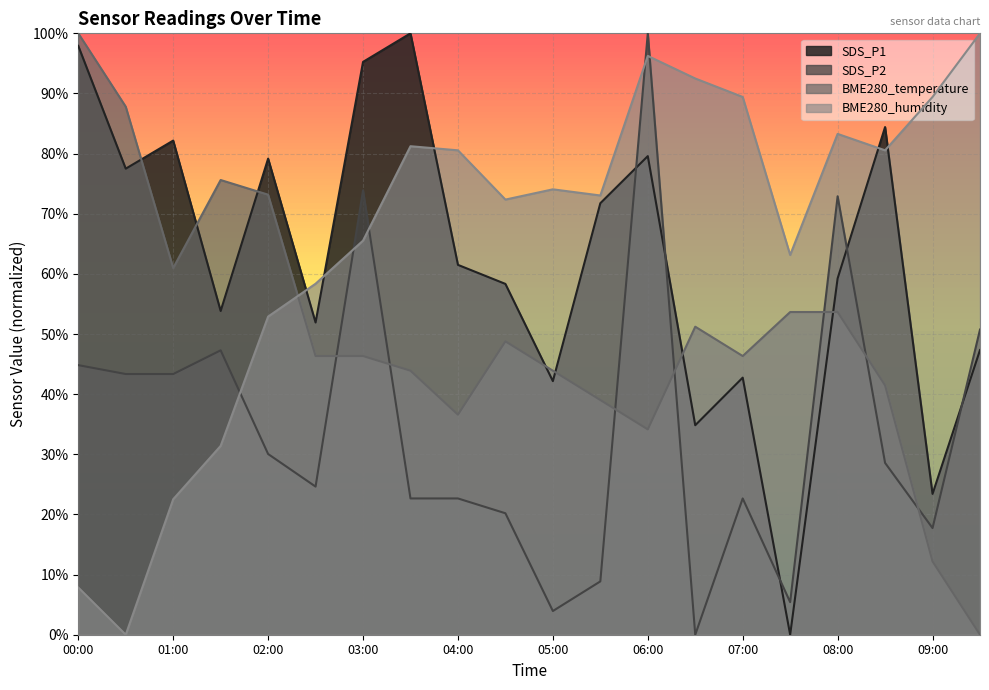

How many intersections are there between SDS_P1 and BME280_temperature?

7